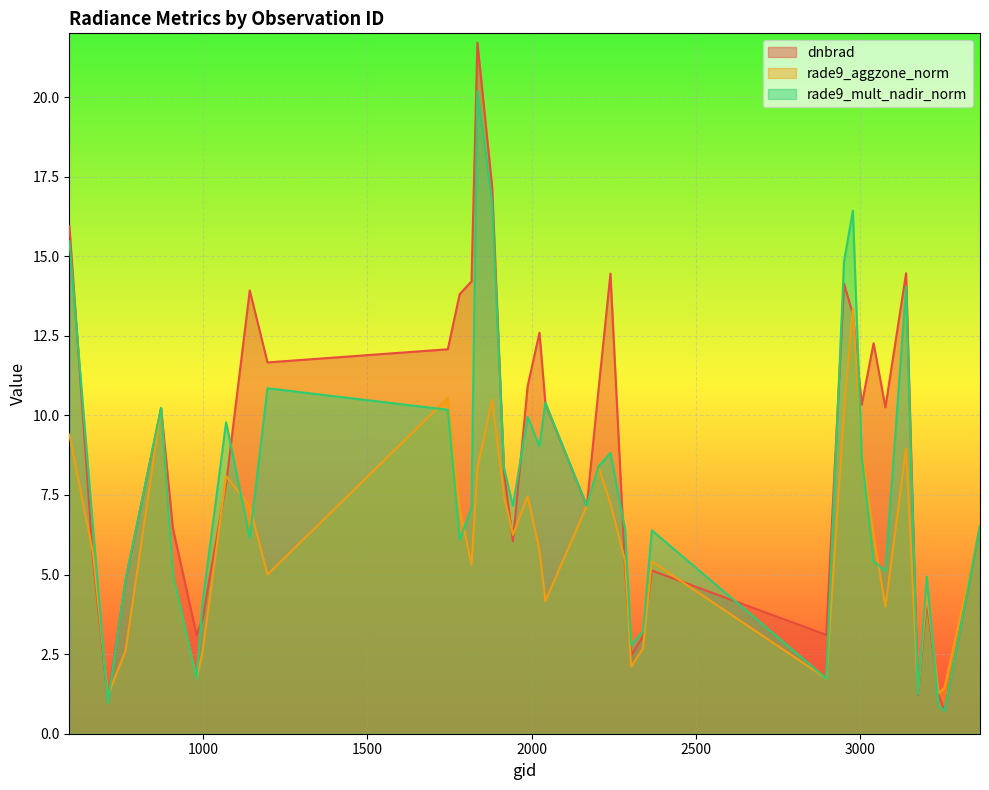

What are all the series names shown in the legend?

dnbrad, rade9_aggzone_norm, rade9_mult_nadir_norm